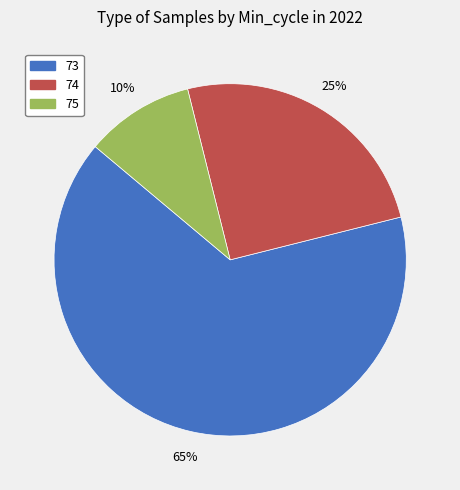

Is there any slice that represents more than half of the pie?

Yes